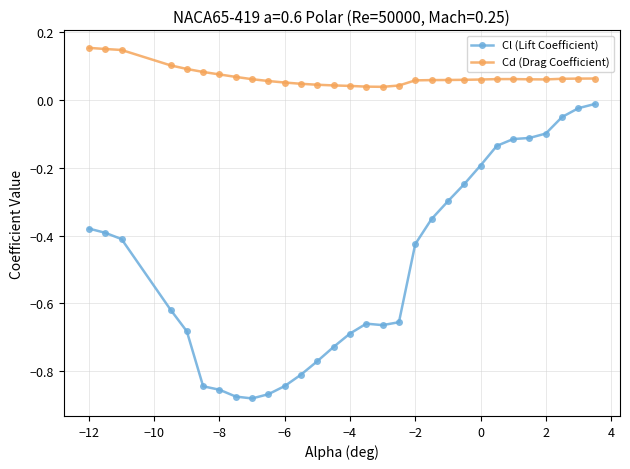

True or false: Cd (Drag Coefficient) and Cl (Lift Coefficient) cross at least once.

False